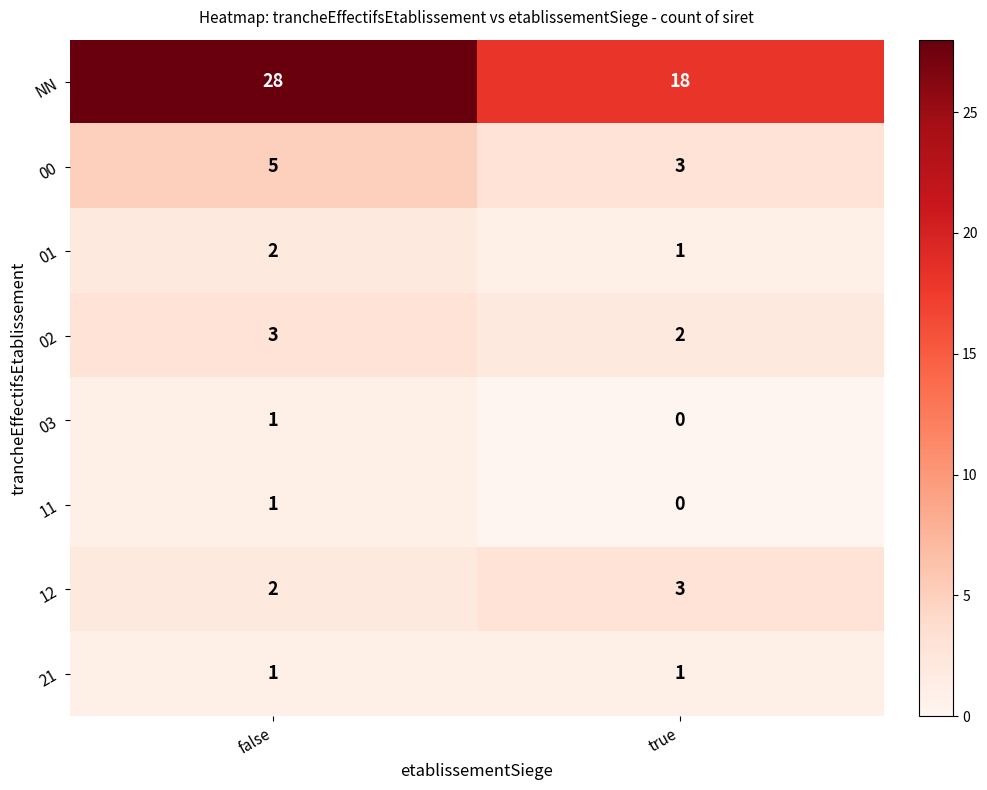

What is the average value of the 00 series?

4